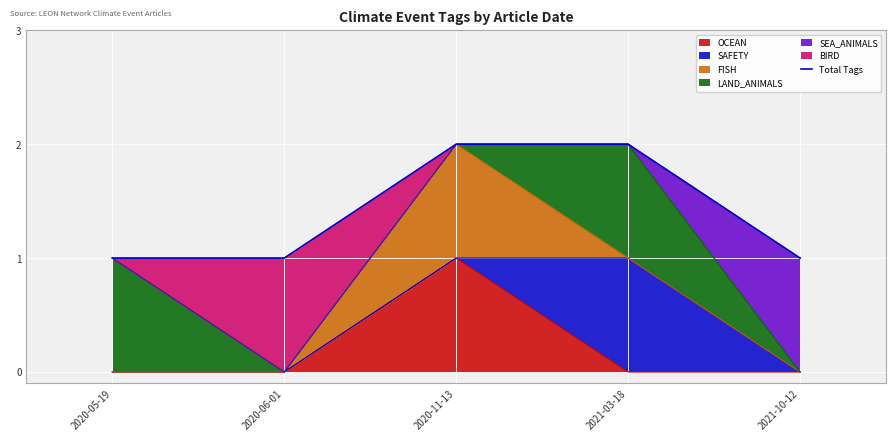

List the labels in order of value, smallest first.

2020-05-19, 2020-06-01, 2021-10-12, 2020-11-13, 2021-03-18